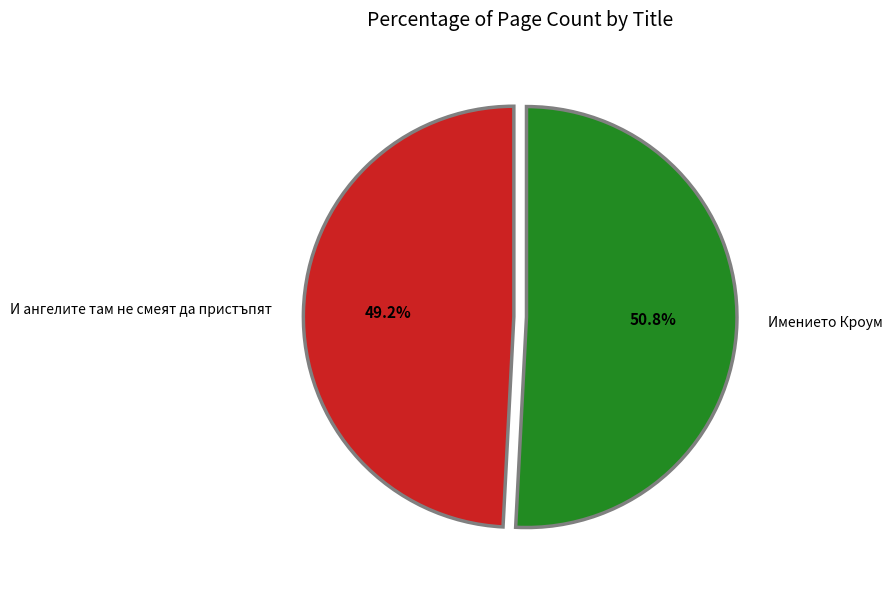

True or false: И ангелите там не смеят да пристъпят accounts for 49% of the total.

True